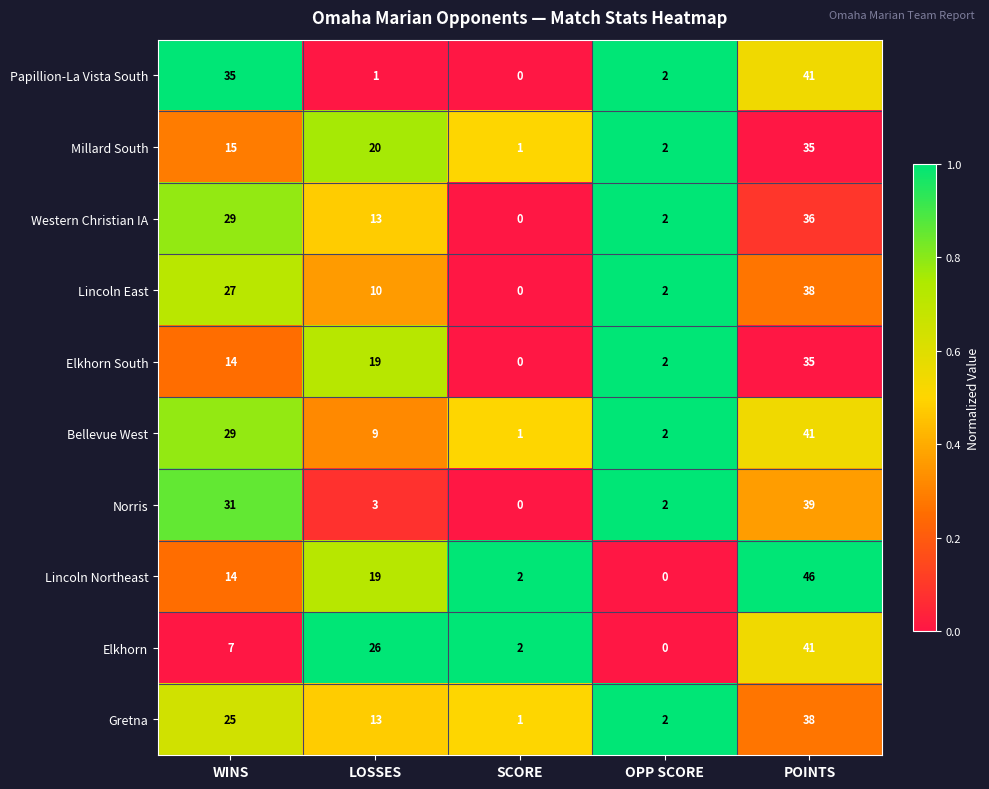

The Lincoln East series shows 17 at LOSSES. True or false?

False